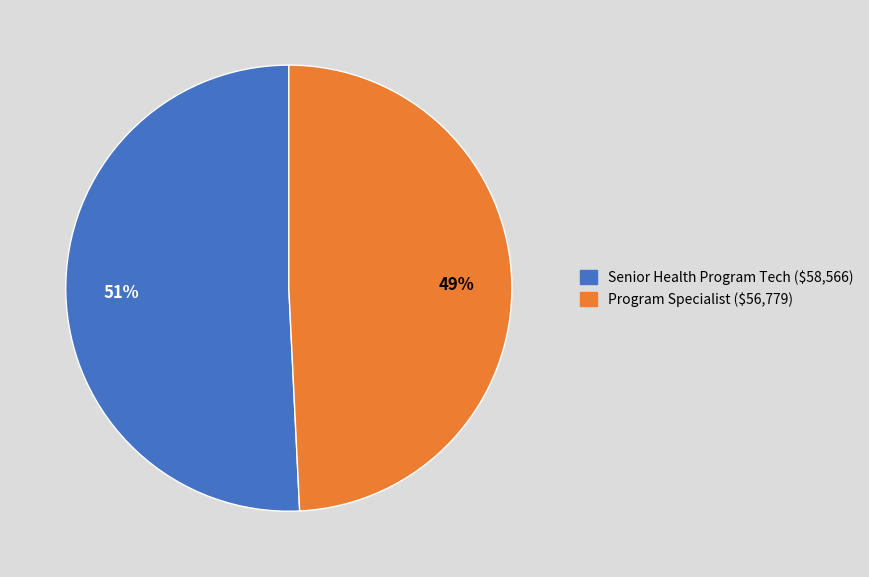

Combined, do Senior Health Program Tech and Program Specialist account for over 50%?

Yes